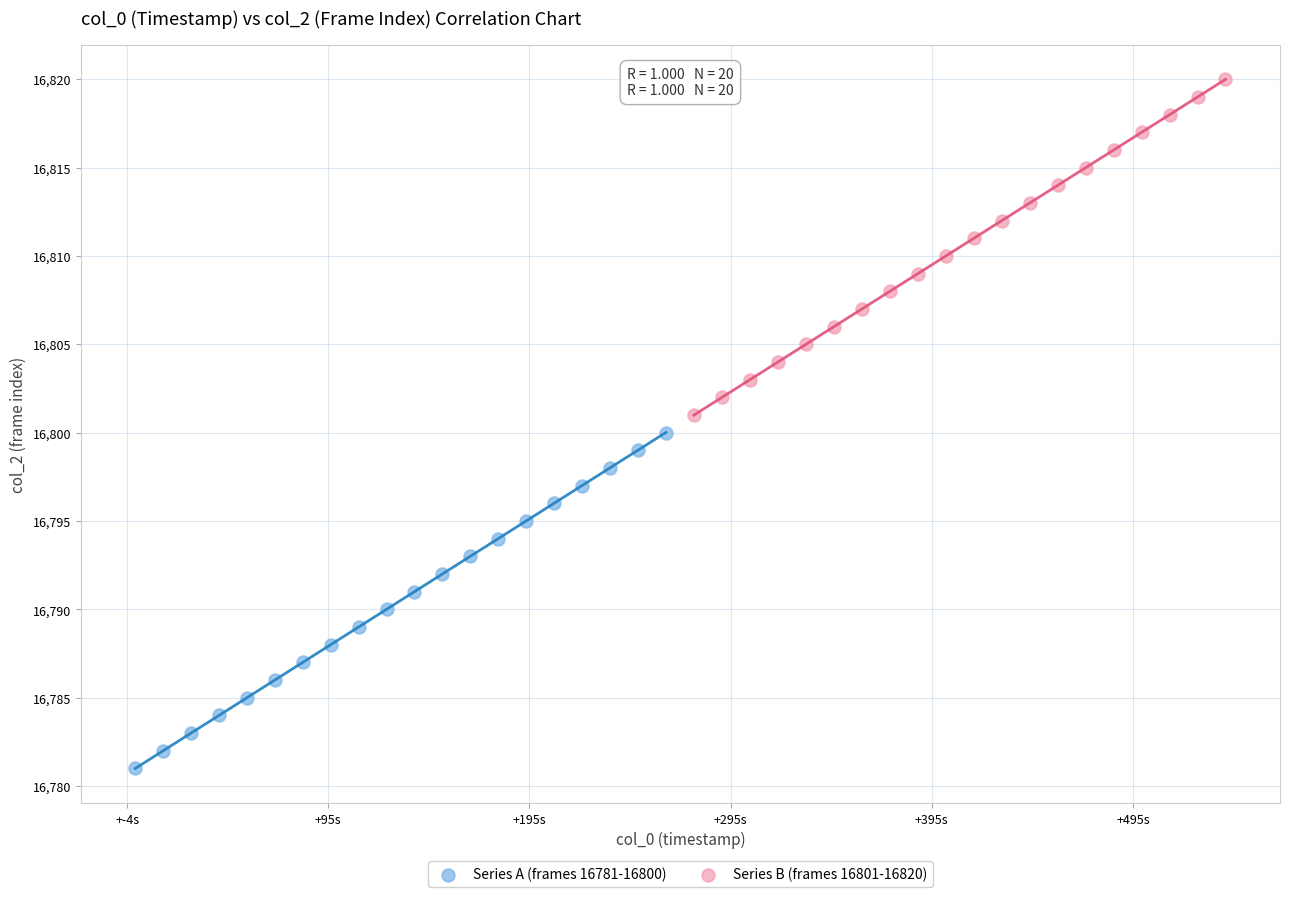

Which series contains the highest Y value?

Series B (frames 16801-16820)